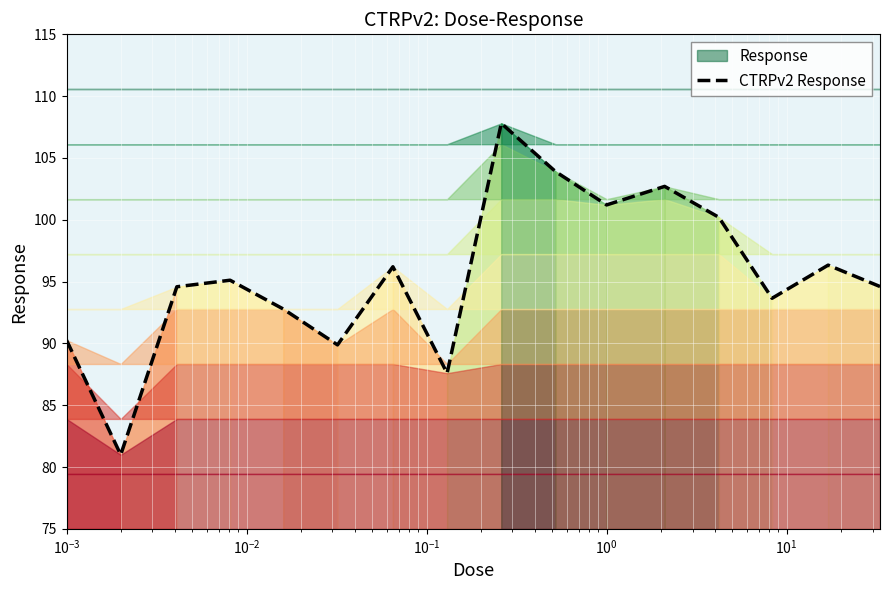

What is the highest value of the CTRPv2 Response series?

107.8